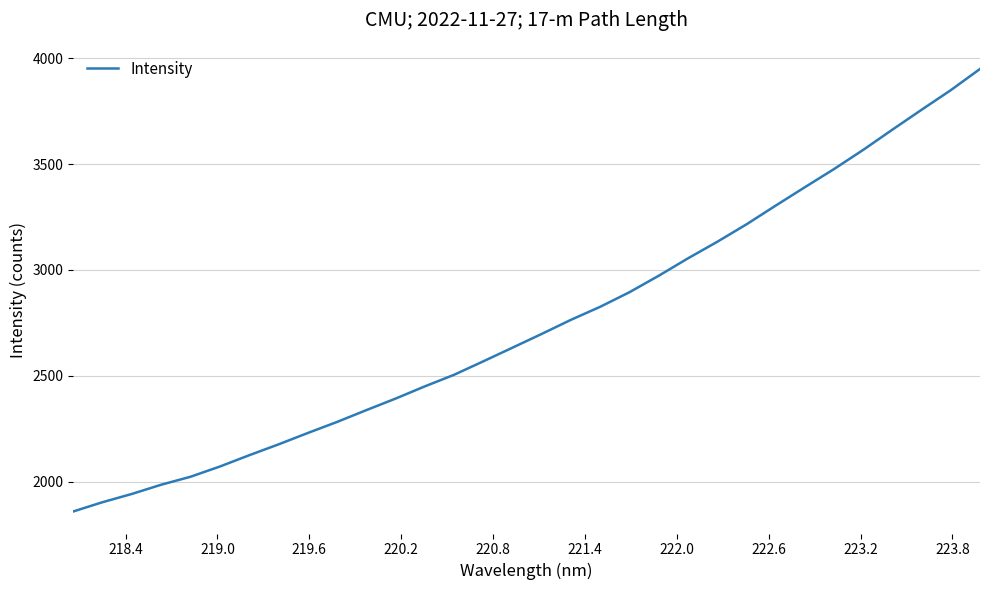

What is the maximum value shown in the chart?

3949.4